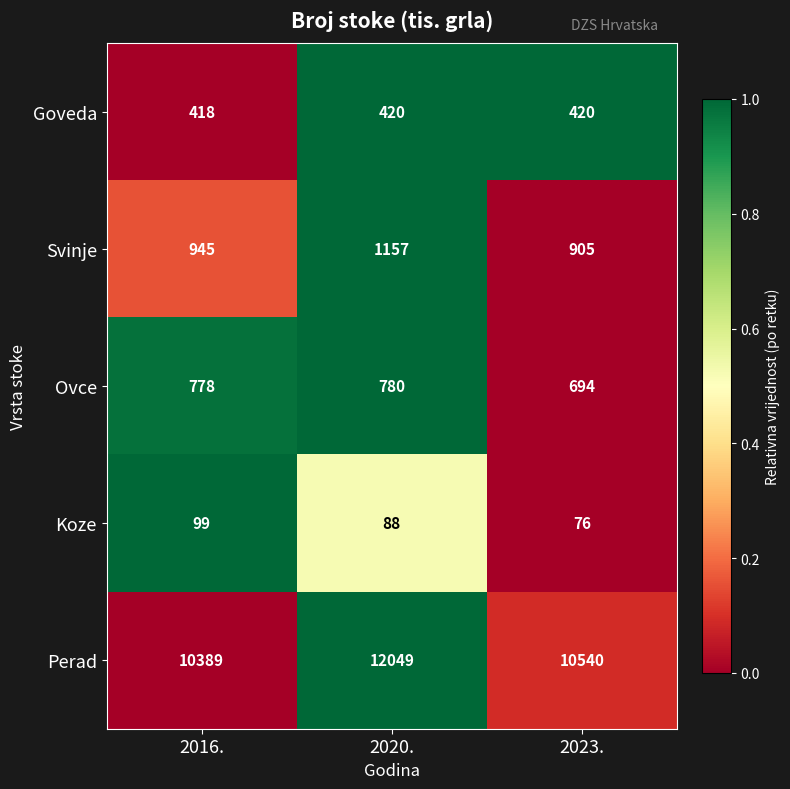

Rank the series at 2023. from lowest to highest value.

Koze, Goveda, Ovce, Svinje, Perad